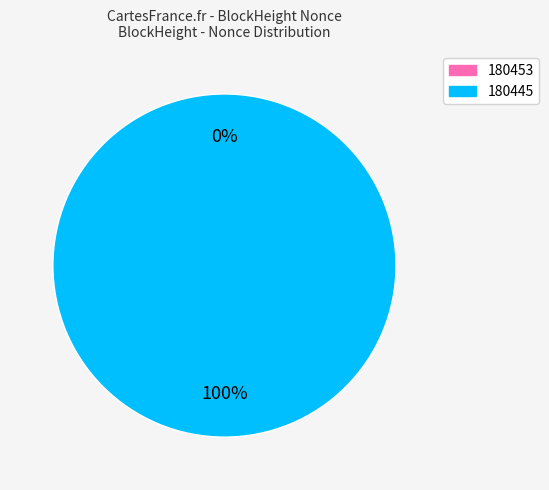

The 180445 slice represents 100% of the pie. True or false?

True